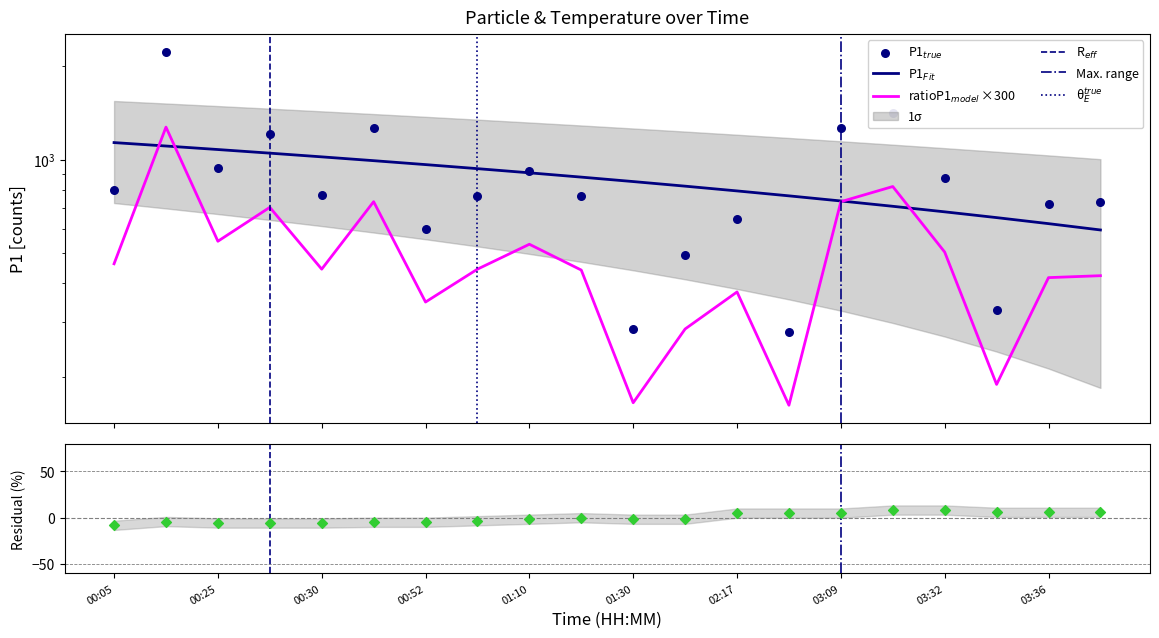

Which series has the largest total across all categories?

P1